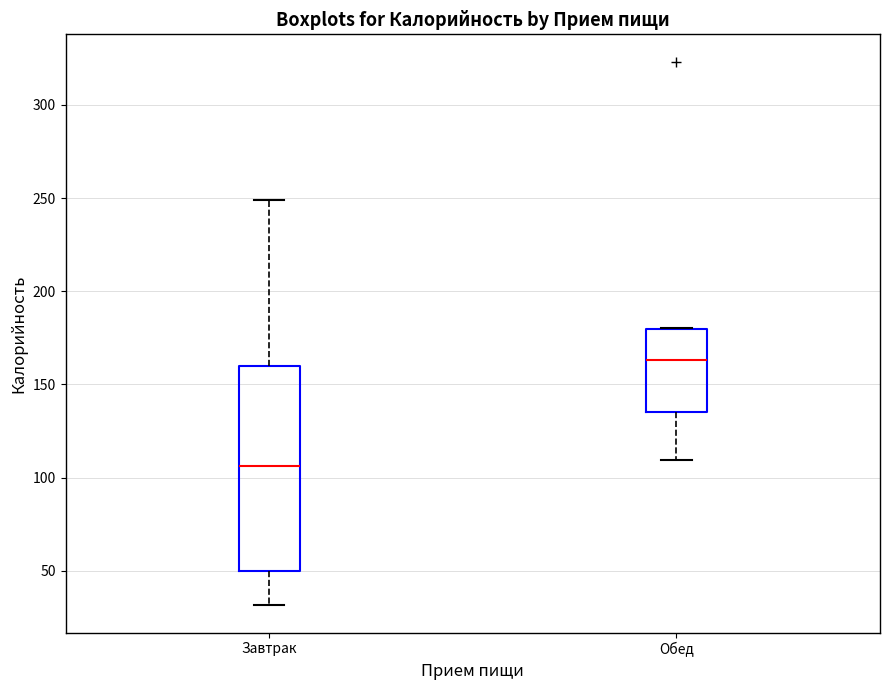

Reading left to right, transcribe this box plot: for each box, give where its median line is, the range the box spans, and where its two whiskers end, as read against the y-axis. The values are not printed on the chart, so give them approximately, as read against the axis.

Завтрак: median 105, box 50 to 160, whiskers 30 to 250
Обед: median 165, box 135 to 180, whiskers 110 to 180